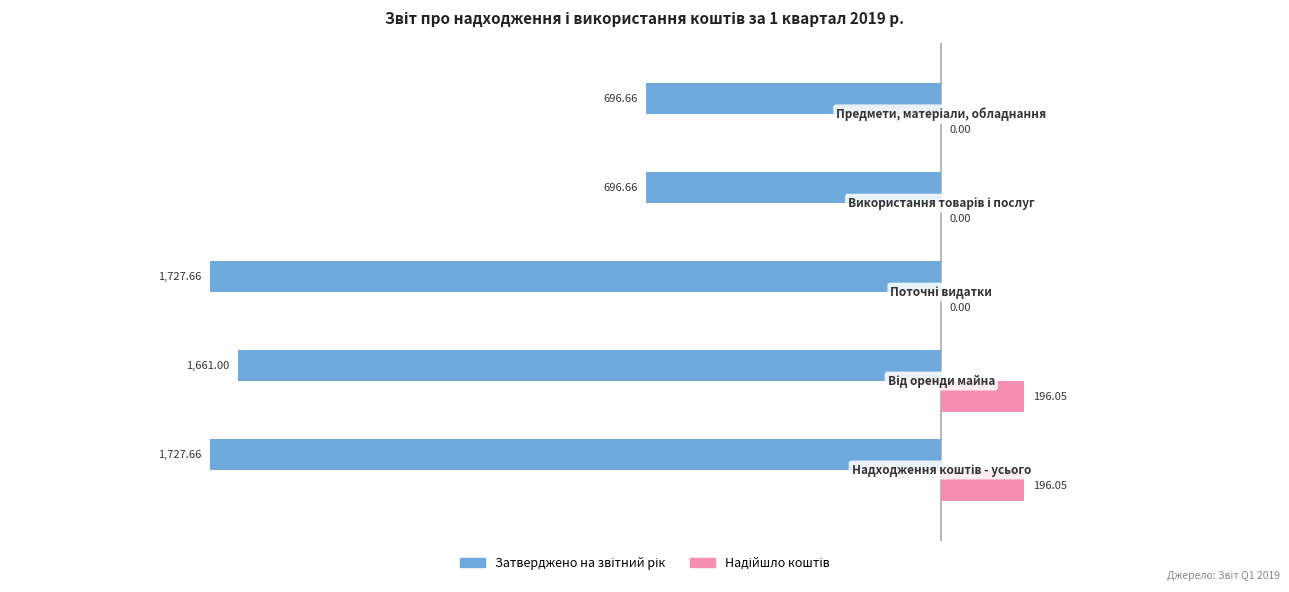

Reading left to right, transcribe all the data shown in this chart.

Затверджено на звітний рік: -1727.7	-1661.0	-1727.7	-696.7	-696.7
Надійшло коштів: 196.1	196.1	0.0	0.0	0.0